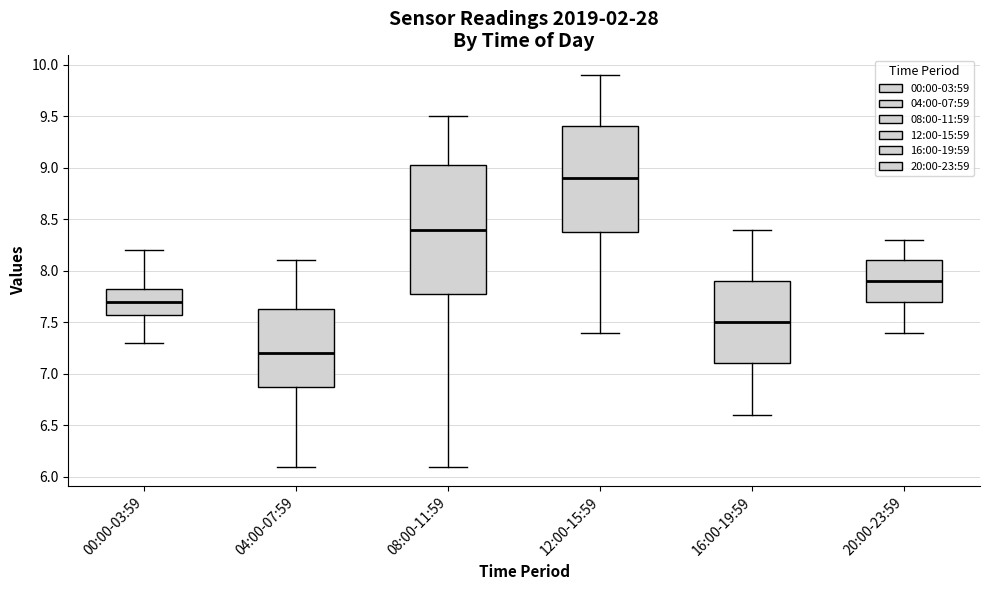

Reading left to right, read every box against the y-axis: the position of its median line, the range the box covers, and the ends of its whiskers. The values are not printed on the chart, so give them approximately, as read against the axis.

00:00-03:59: median 7.70, box 7.60 to 7.85, whiskers 7.30 to 8.20
04:00-07:59: median 7.20, box 6.90 to 7.65, whiskers 6.10 to 8.10
08:00-11:59: median 8.40, box 7.80 to 9.05, whiskers 6.10 to 9.50
12:00-15:59: median 8.90, box 8.40 to 9.40, whiskers 7.40 to 9.90
16:00-19:59: median 7.50, box 7.10 to 7.90, whiskers 6.60 to 8.40
20:00-23:59: median 7.90, box 7.70 to 8.10, whiskers 7.40 to 8.30